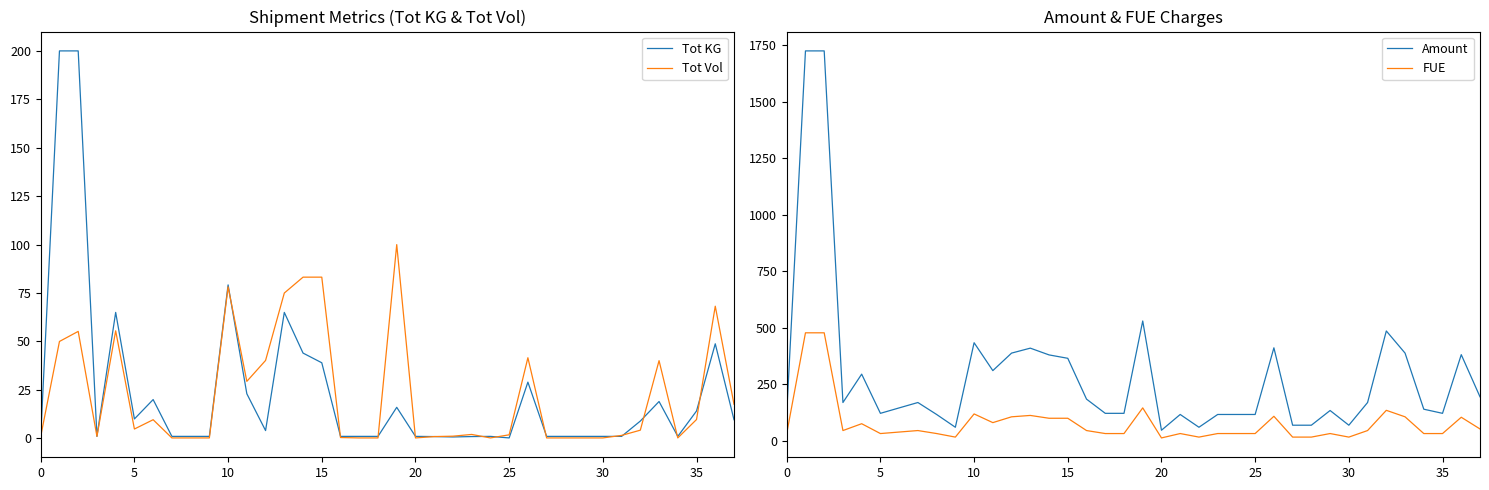

How many lines are shown in the chart?

4